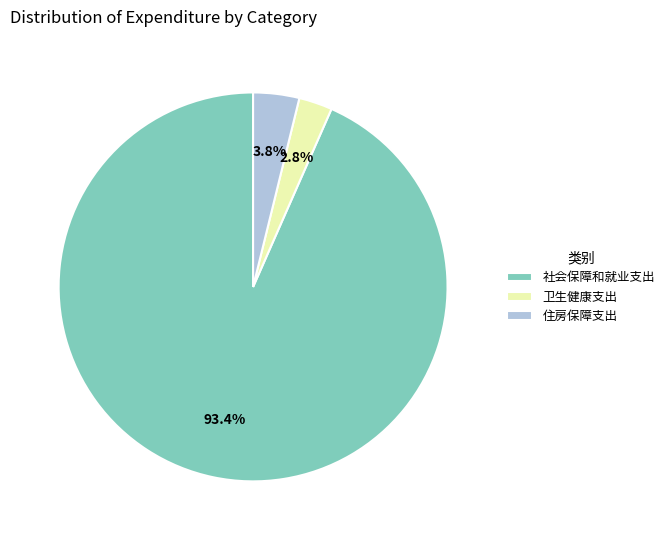

Rank the categories by value from highest to lowest.

社会保障和就业支出, 住房保障支出, 卫生健康支出